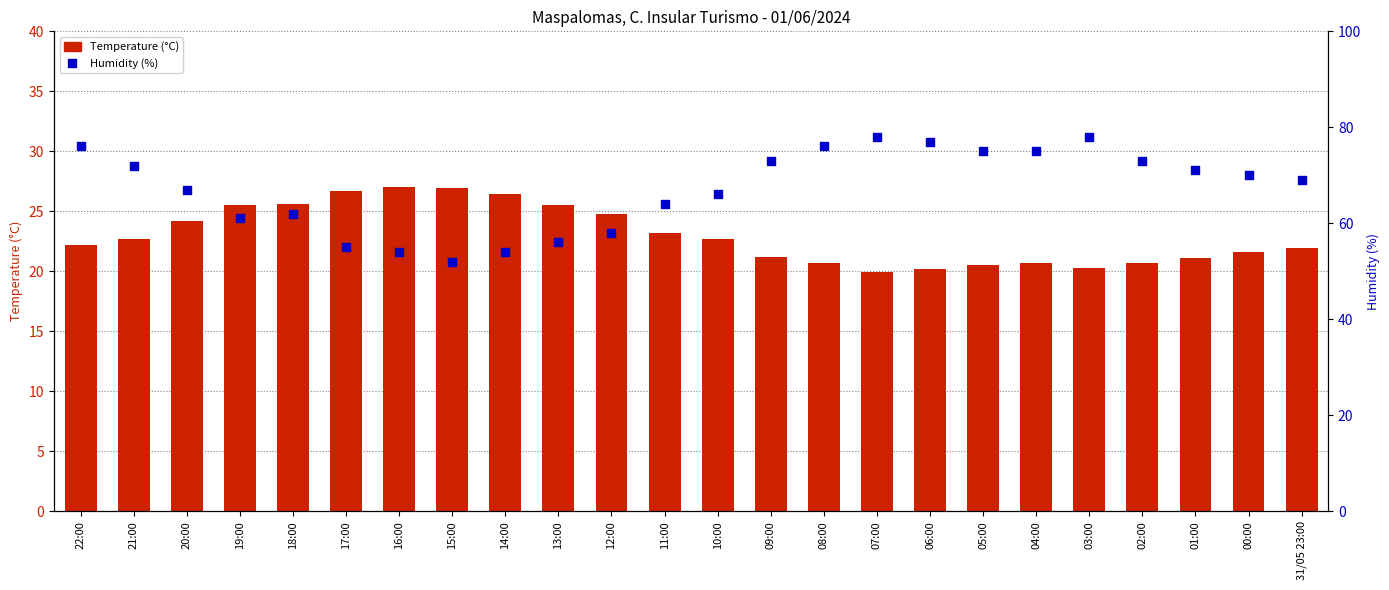

Which series has the largest total across all categories?

Humidity (%)